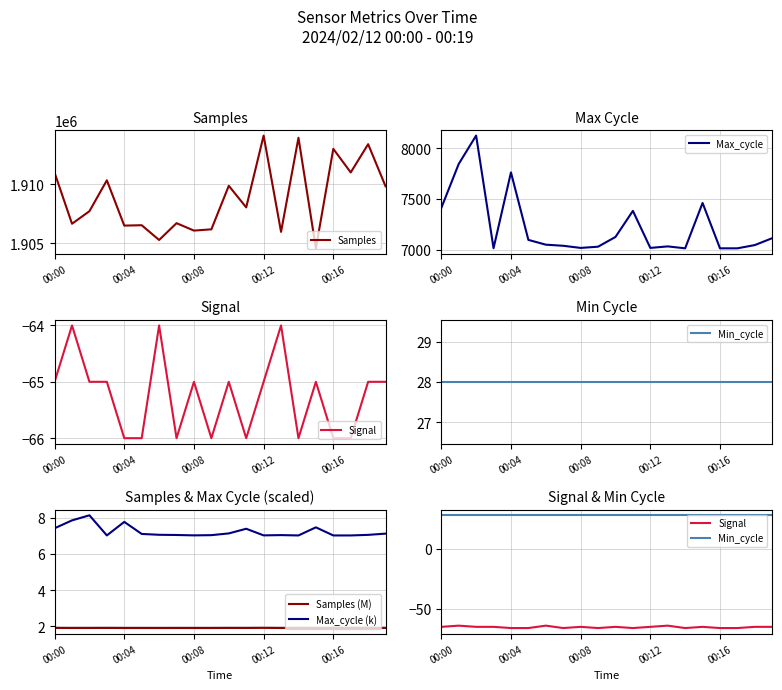

True or false: Signal and Max_cycle (k) cross at least once.

False